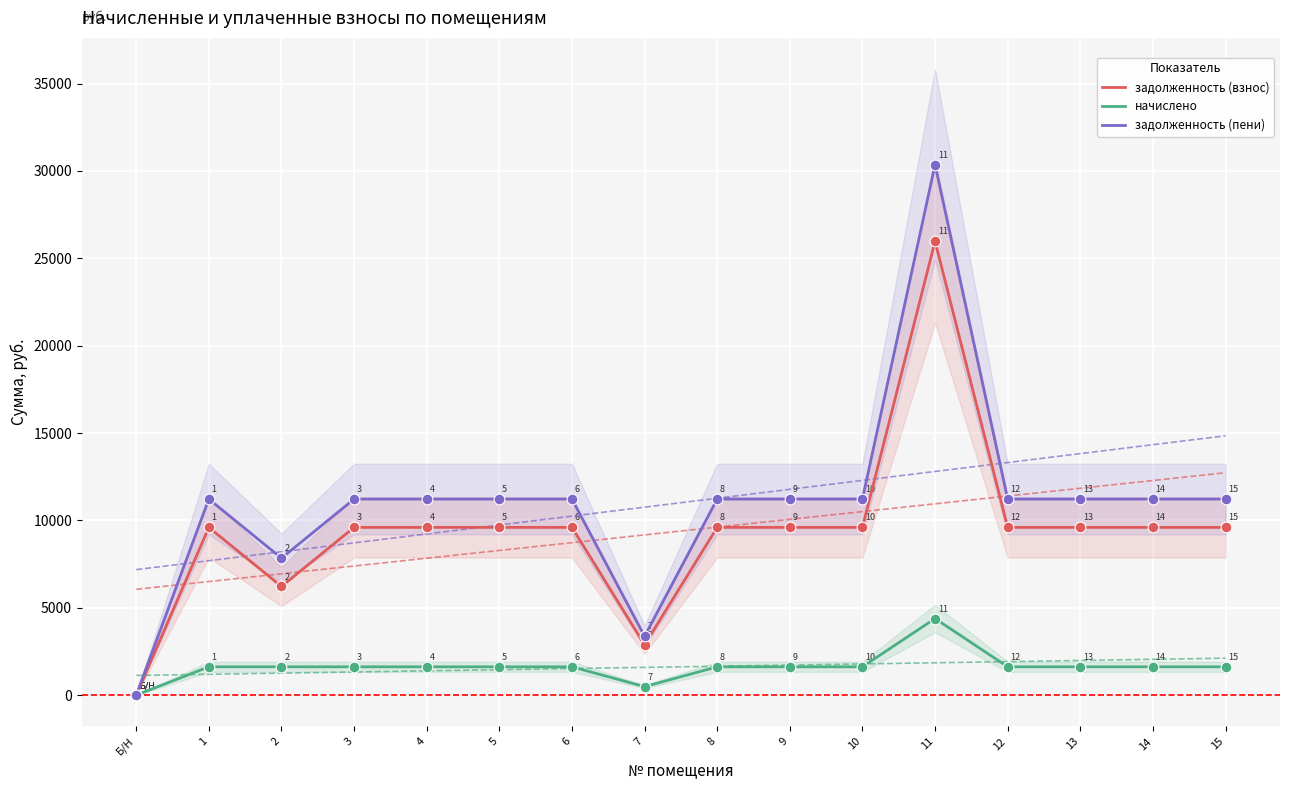

Which series has the largest total across all categories?

задолженность (пени)